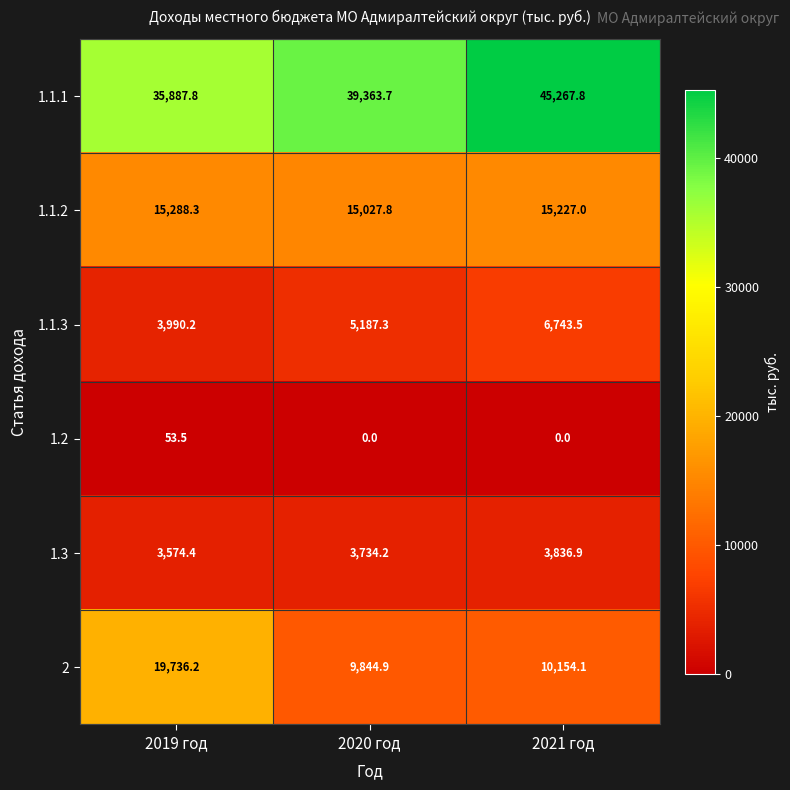

What is the lowest value of the 1.3 series?

3574.4